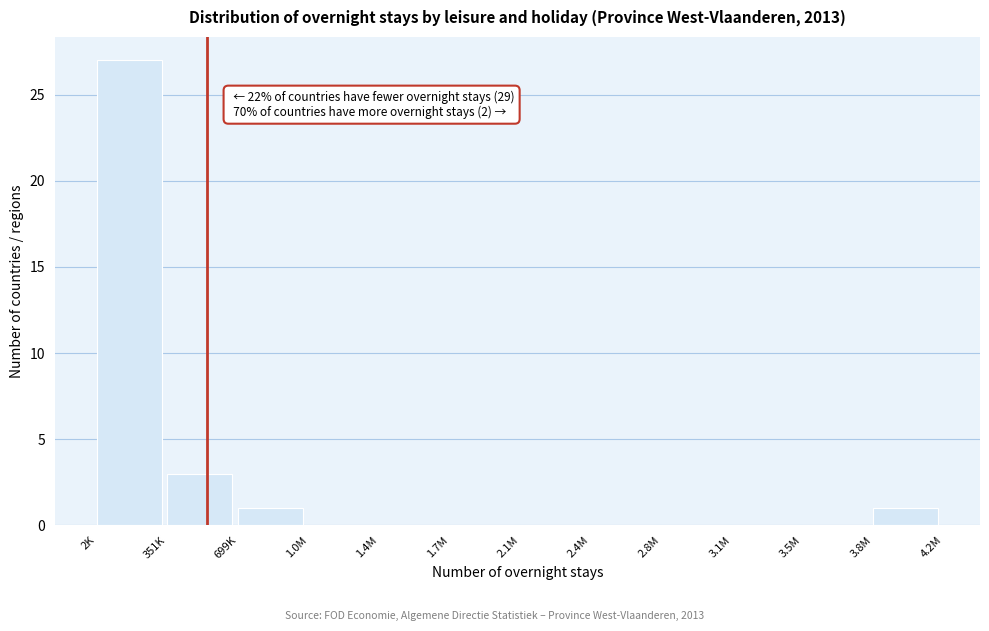

Reading right to left, transcribe all the data shown in this chart.

3.8M=1	3.5M=0	3.1M=0	2.8M=0	2.4M=0	2.1M=0	1.7M=0	1.4M=0	1.0M=0	699K=1	351K=3	2K=27